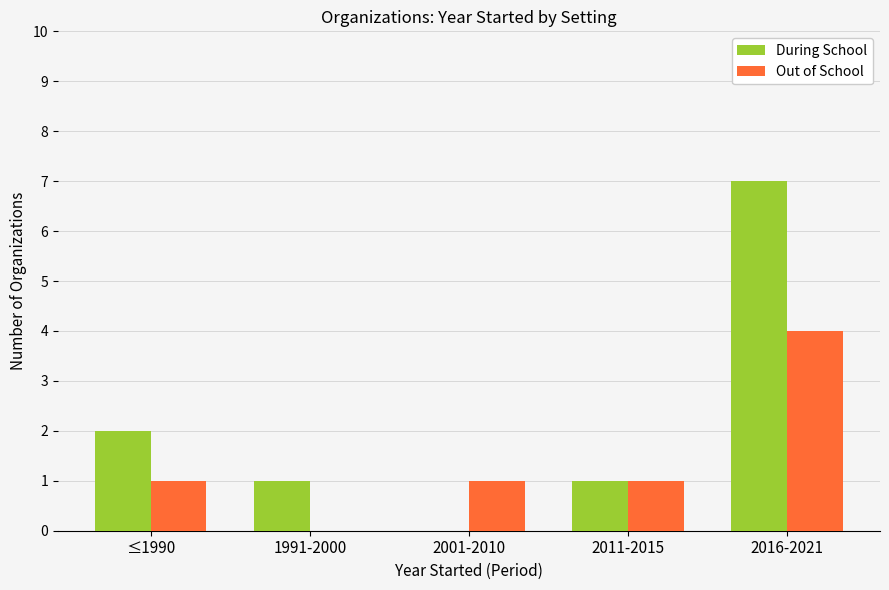

Which series has the largest total across all categories?

During School